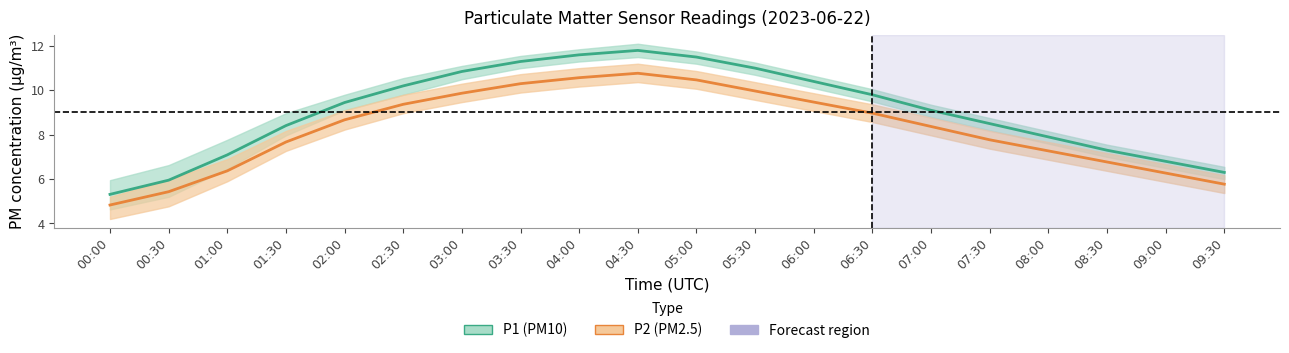

What is the value of the P2_lower point at the 15th from the left?

8.0